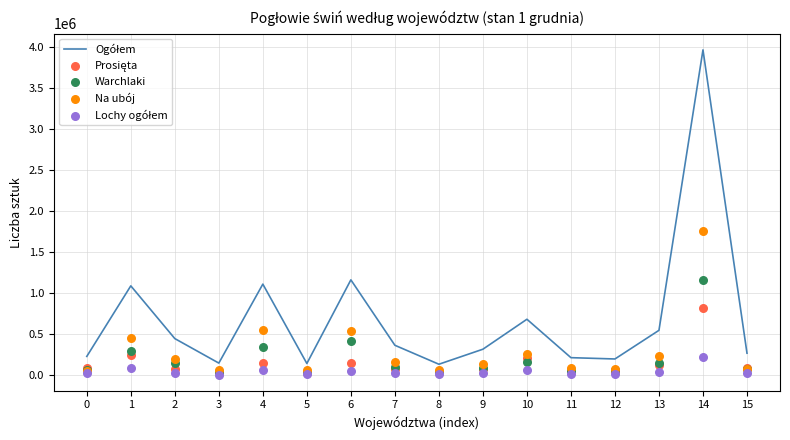

Which series has the largest total across all categories?

Ogółem